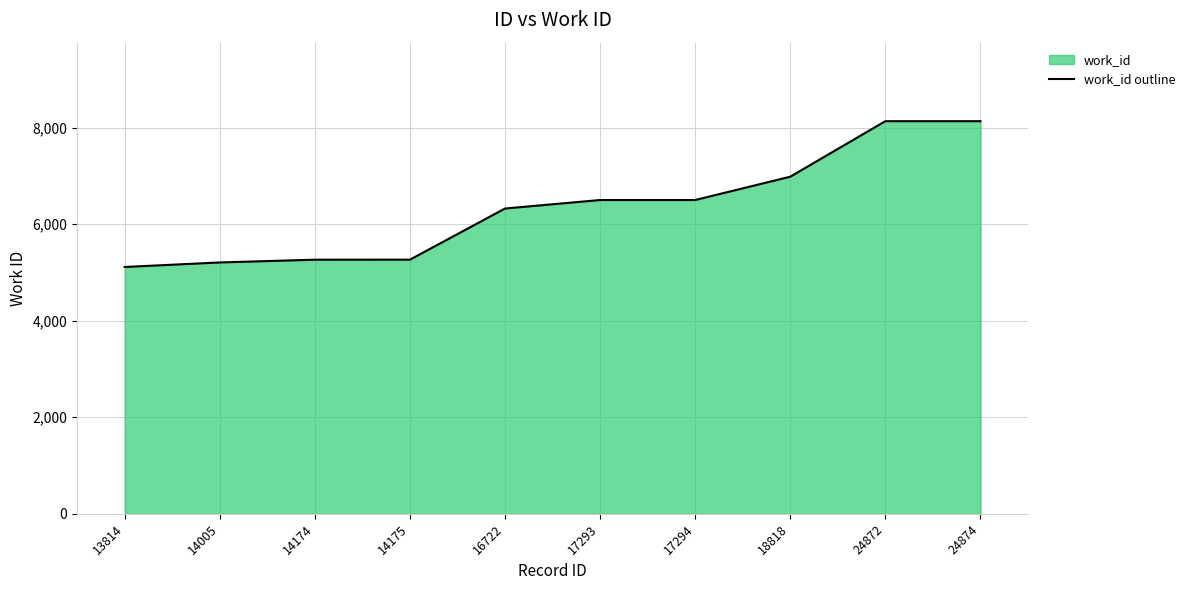

The chart shows a value of 2273 at 13814. True or false?

False